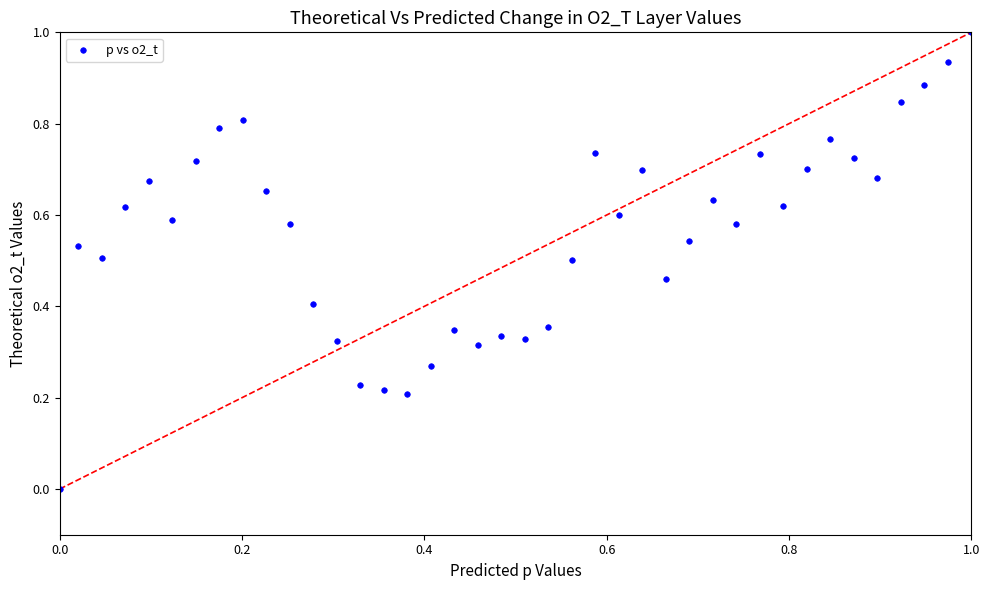

What is the range of X values (max minus min)?

1.0